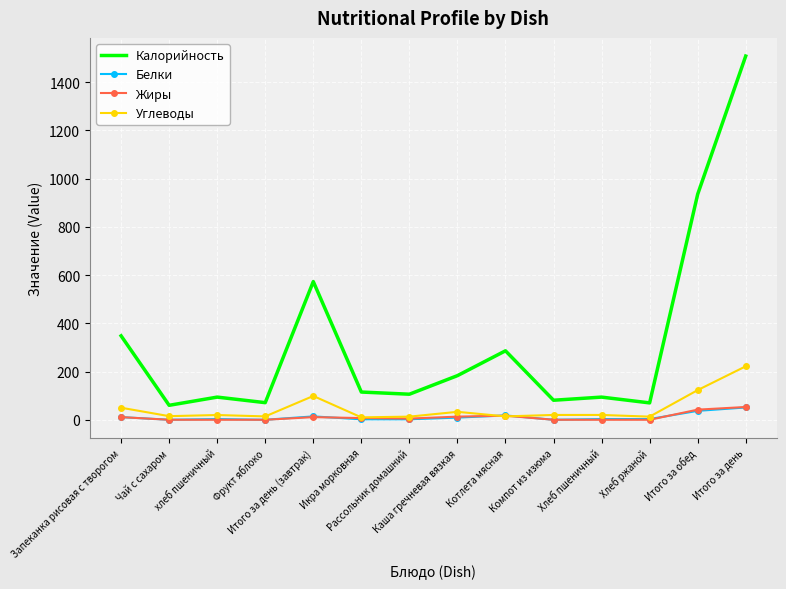

How many values in the Углеводы series are below 20?

7